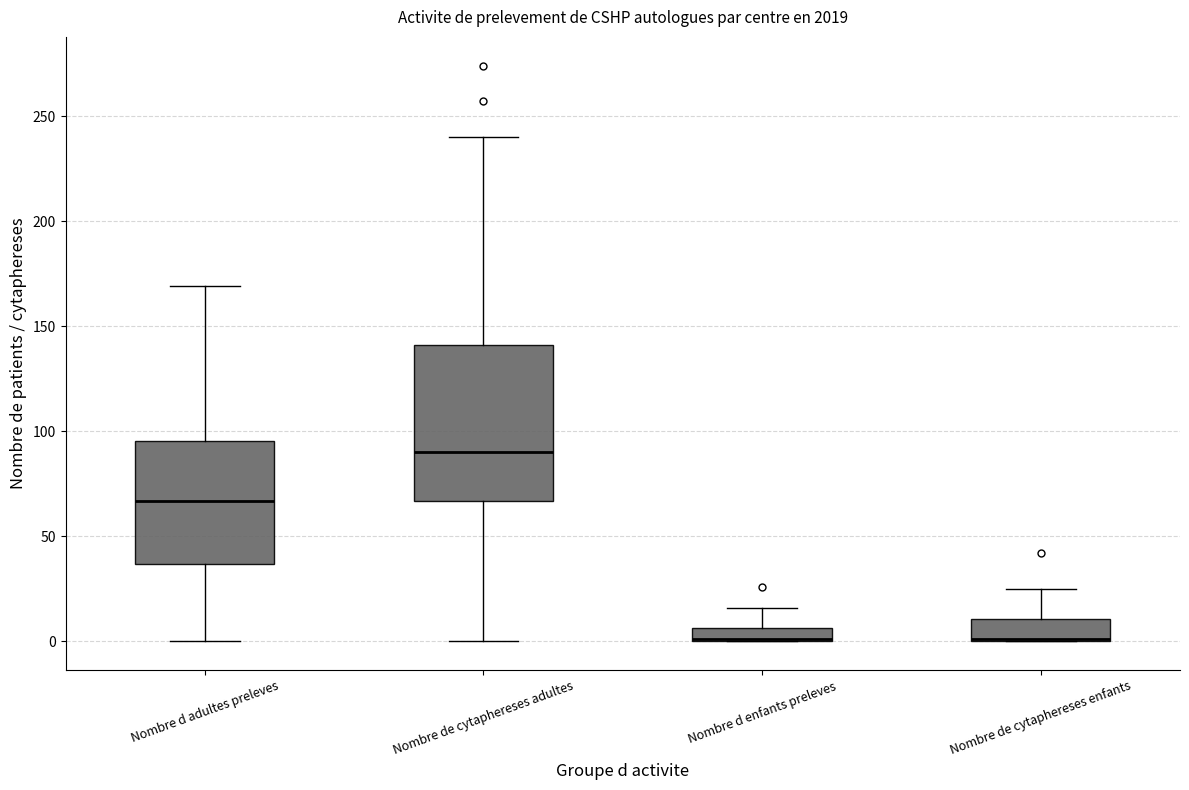

Where is the upper edge of the box for Nombre de cytaphereses adultes on the y-axis? The values are not printed on the chart, so give them approximately, as read against the axis.

140